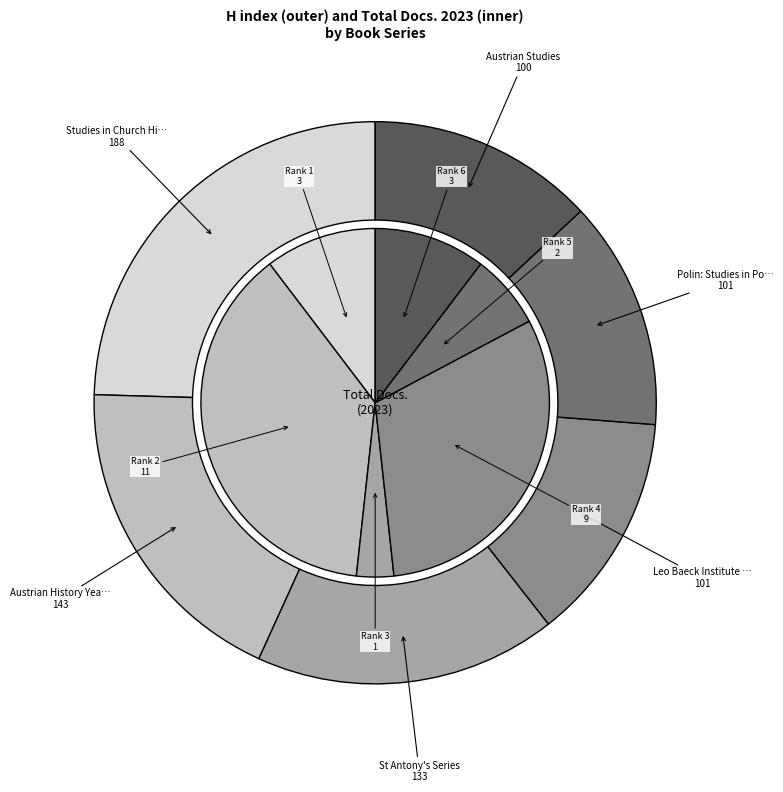

To the nearest percent, what percentage of the pie is Studies in Church History?

25%